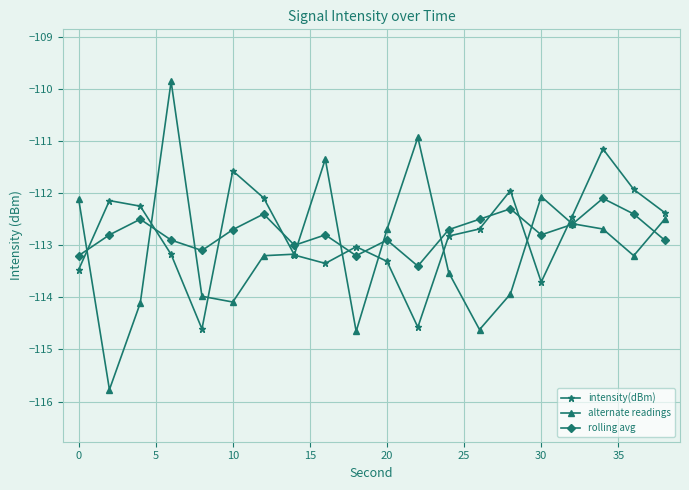

How many lines are shown in the chart?

3